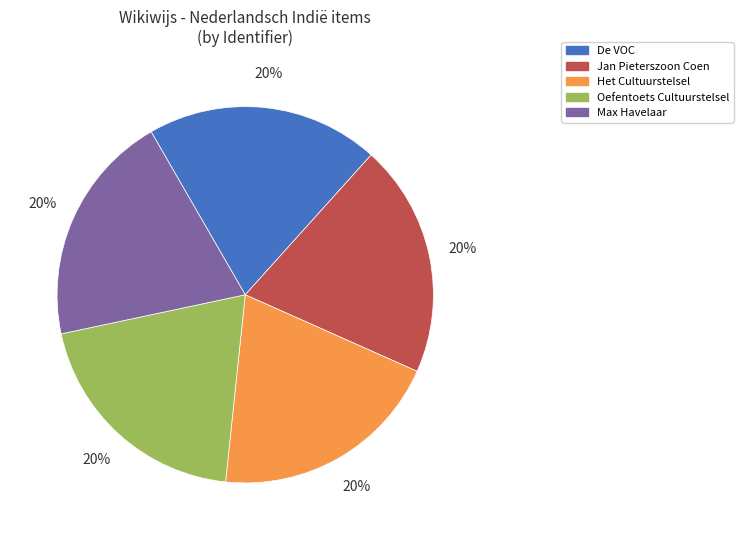

What percentage is the Max Havelaar slice, to the nearest percent?

20%